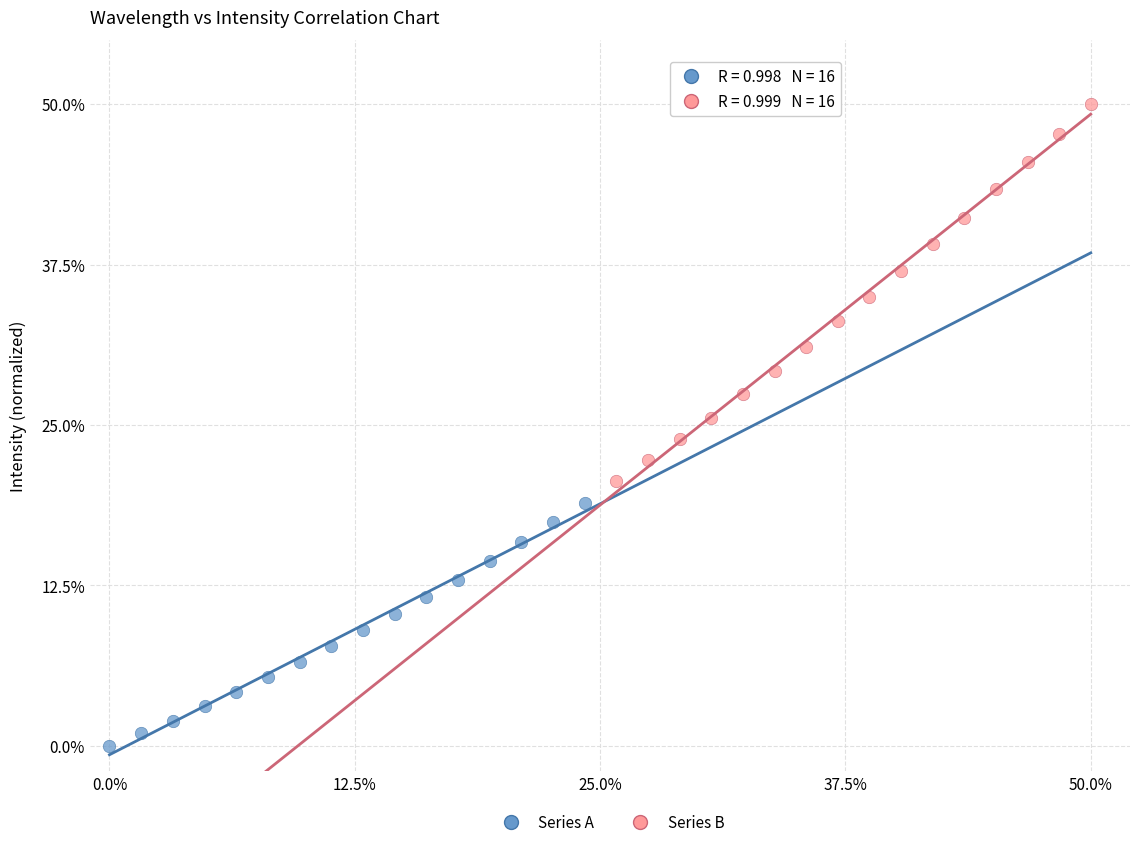

Which series has the widest spread of Y values?

Series B